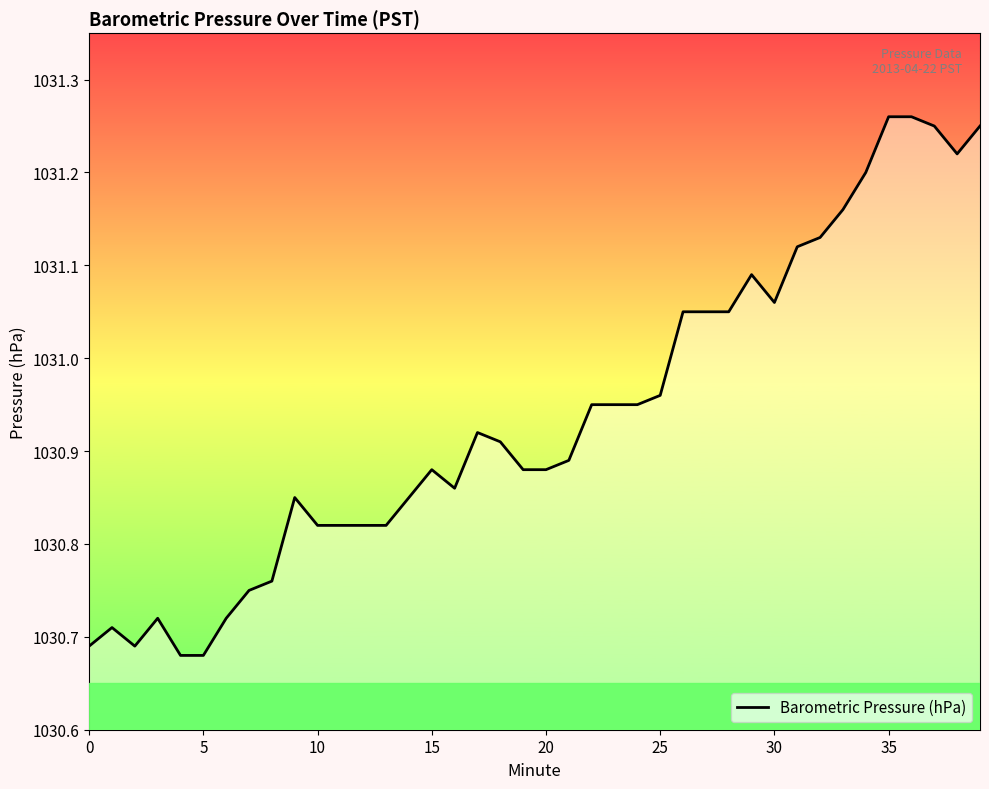

What is the difference between the maximum and minimum values?

0.6